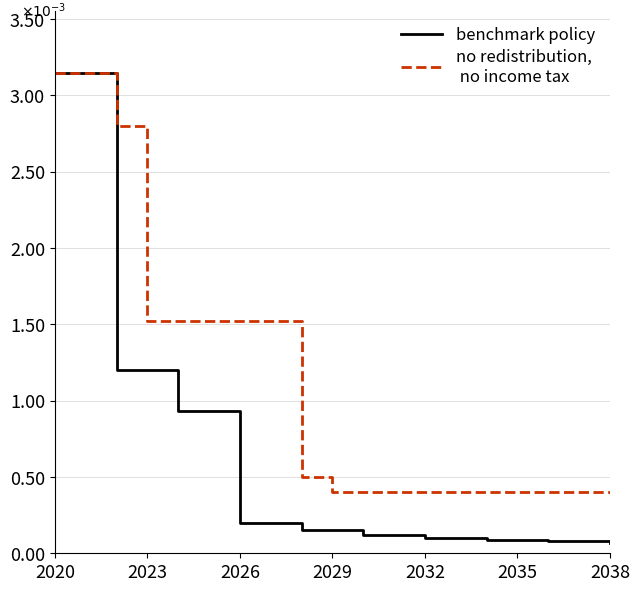

Does the chart have visible grid lines?

Yes